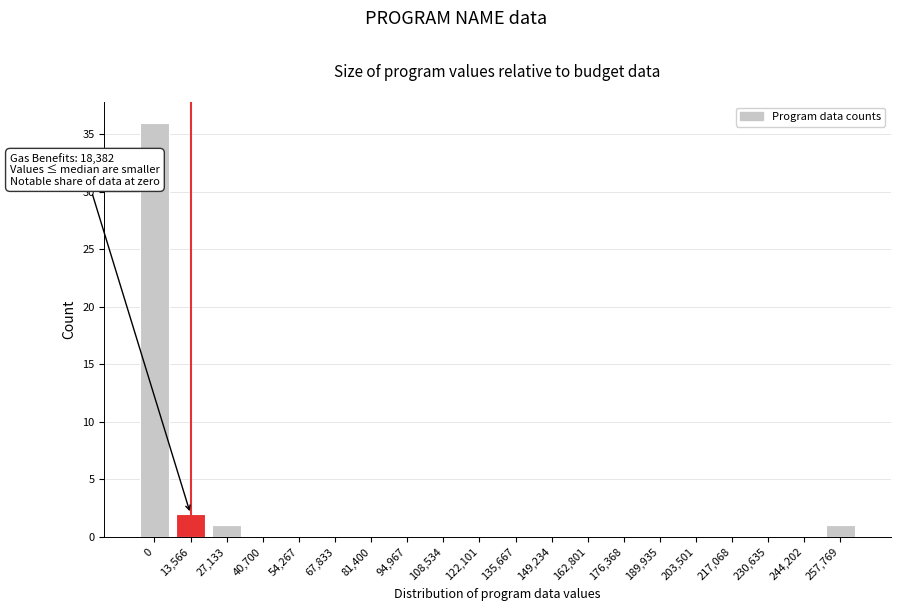

Reading left to right, list all the values displayed in this chart.

0=36	13,566=2	27,133=1	40,700=0	54,267=0	67,833=0	81,400=0	94,967=0	108,534=0	122,101=0	135,667=0	149,234=0	162,801=0	176,368=0	189,935=0	203,501=0	217,068=0	230,635=0	244,202=0	257,769=1